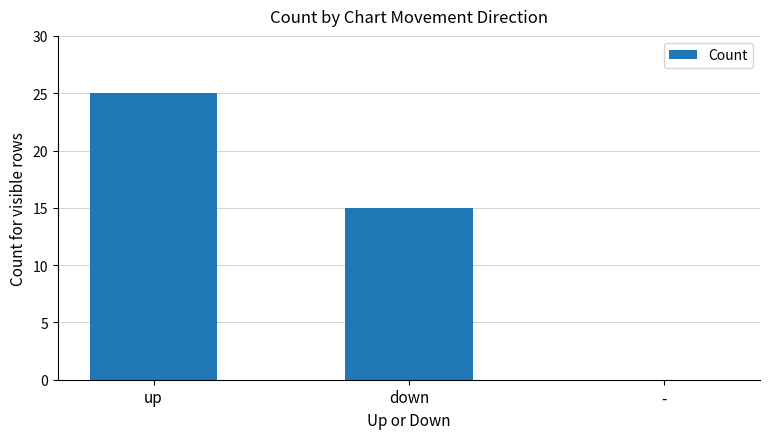

Which has a higher value, down or up?

up